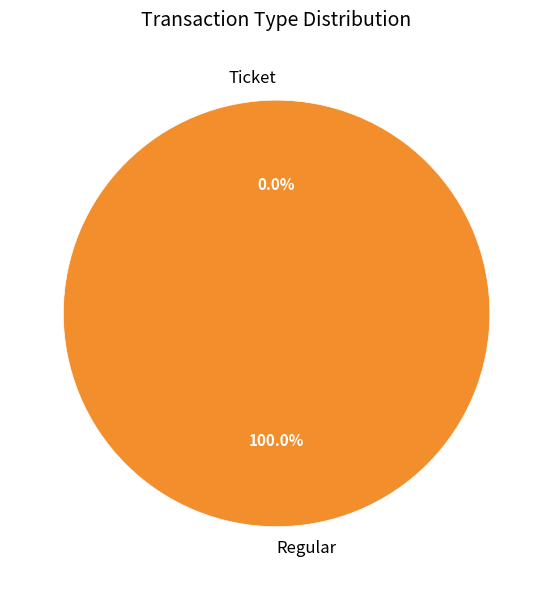

To the nearest percent, what is the difference between the largest and smallest slice percentages?

100%